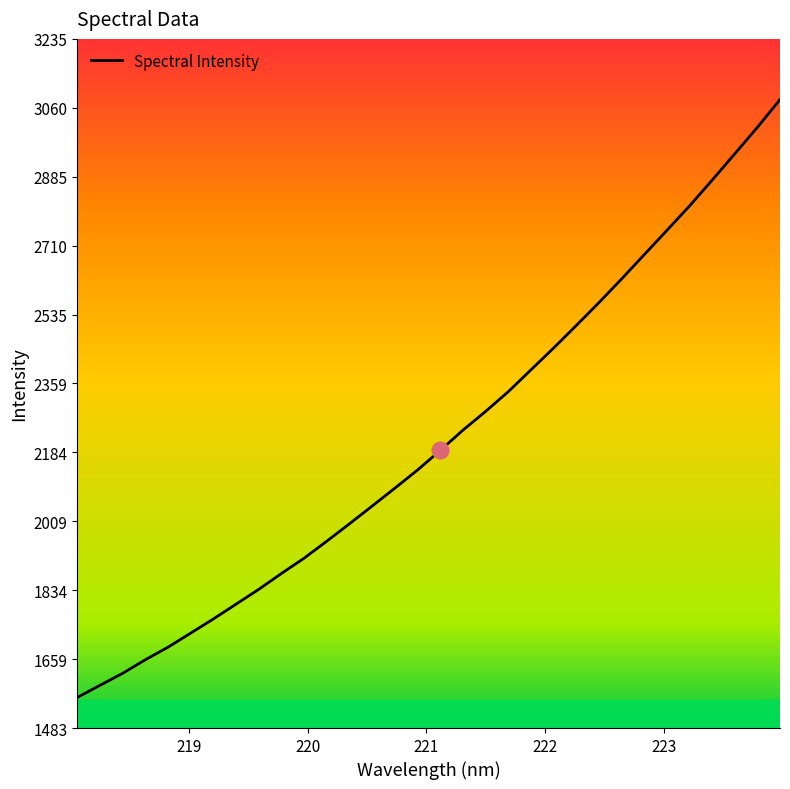

What is the greatest value displayed?

3081.8